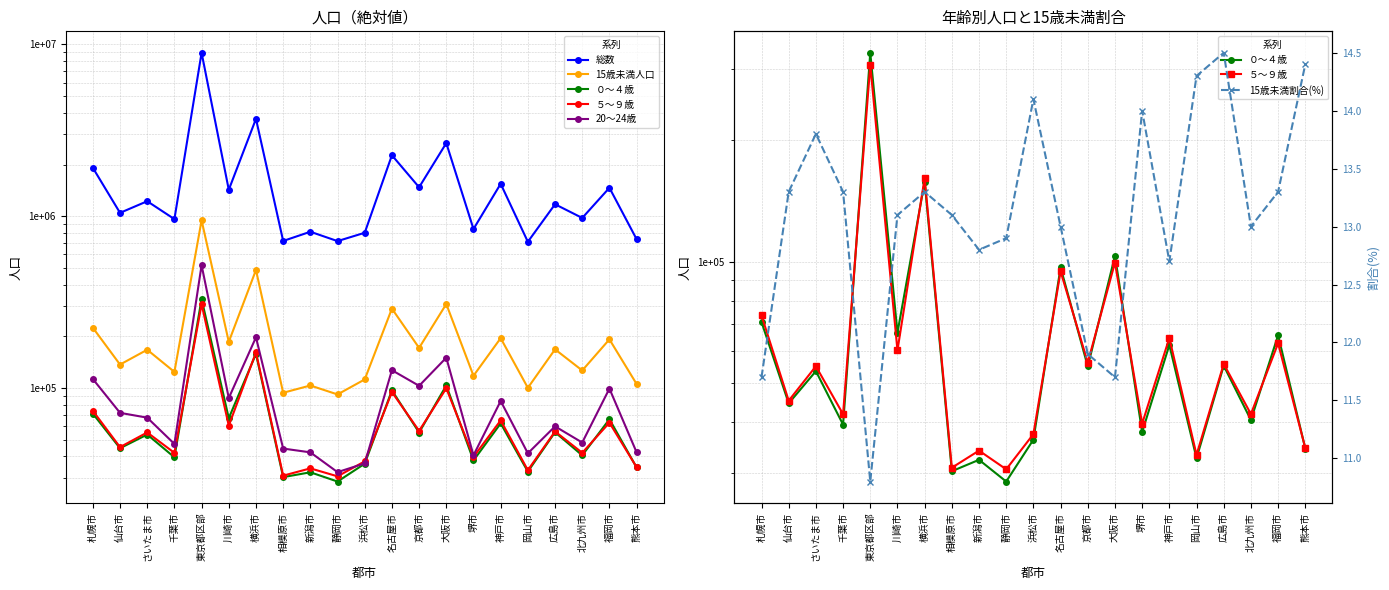

What is the average value of the 総数 series?

1718956.2